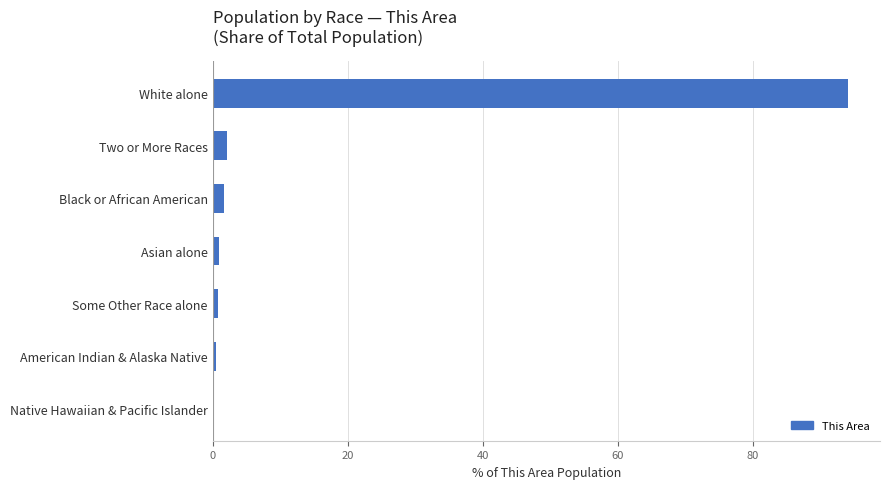

Is it true that the value at Two or More Races is 2.1?

True